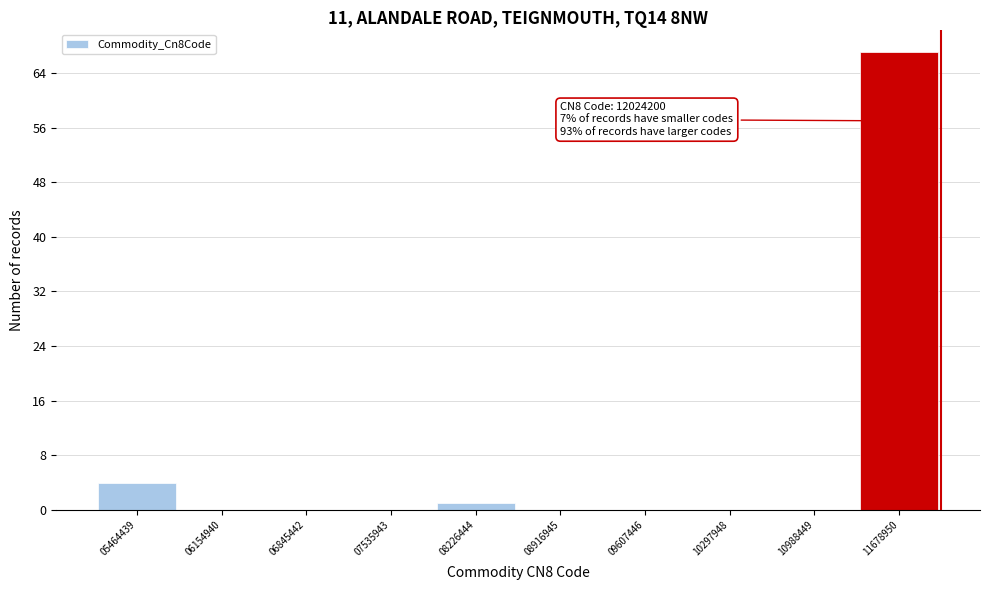

Which range on the x-axis has the tallest bar?

11300000 to 12000000